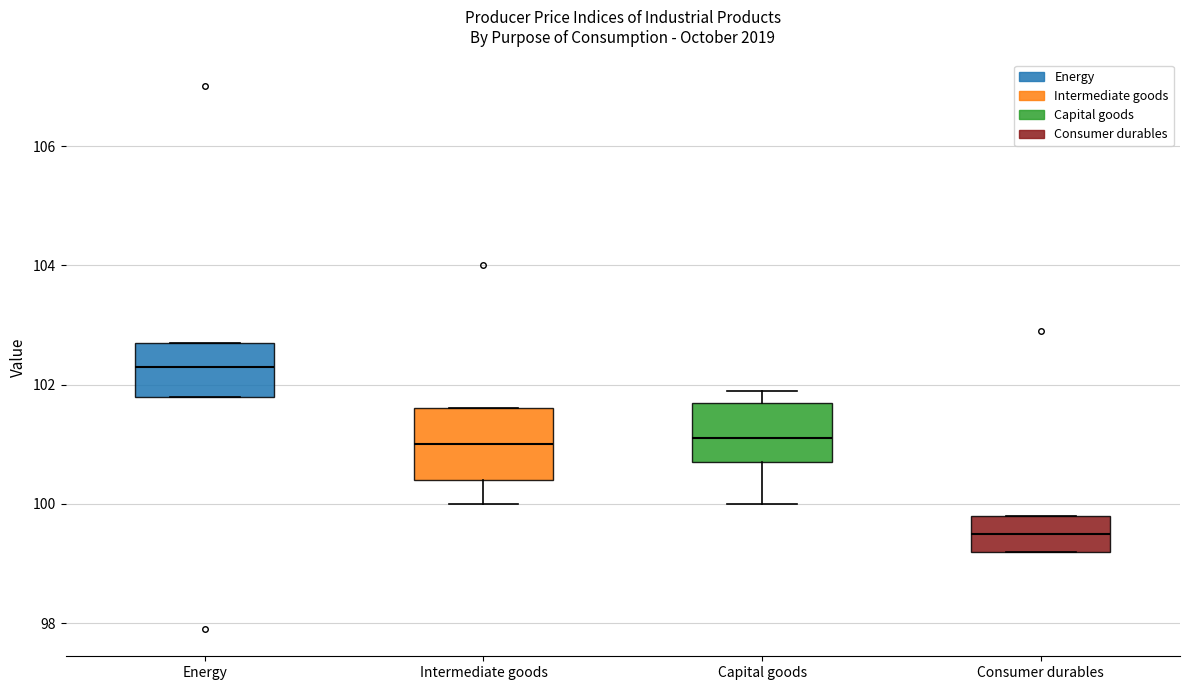

Which box has the lowest median line?

Consumer durables